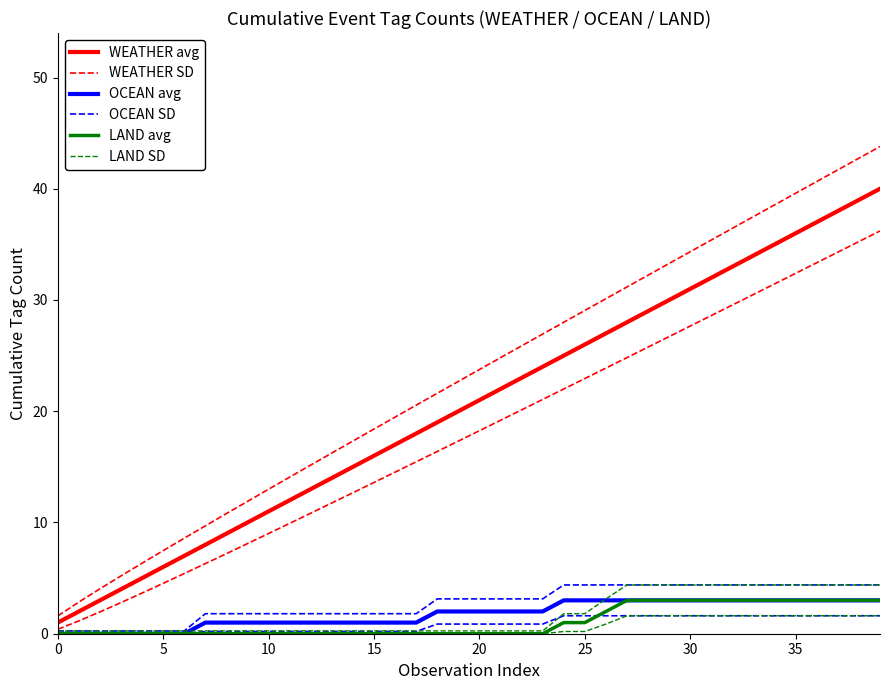

True or false: OCEAN avg and LAND avg cross at least once.

False